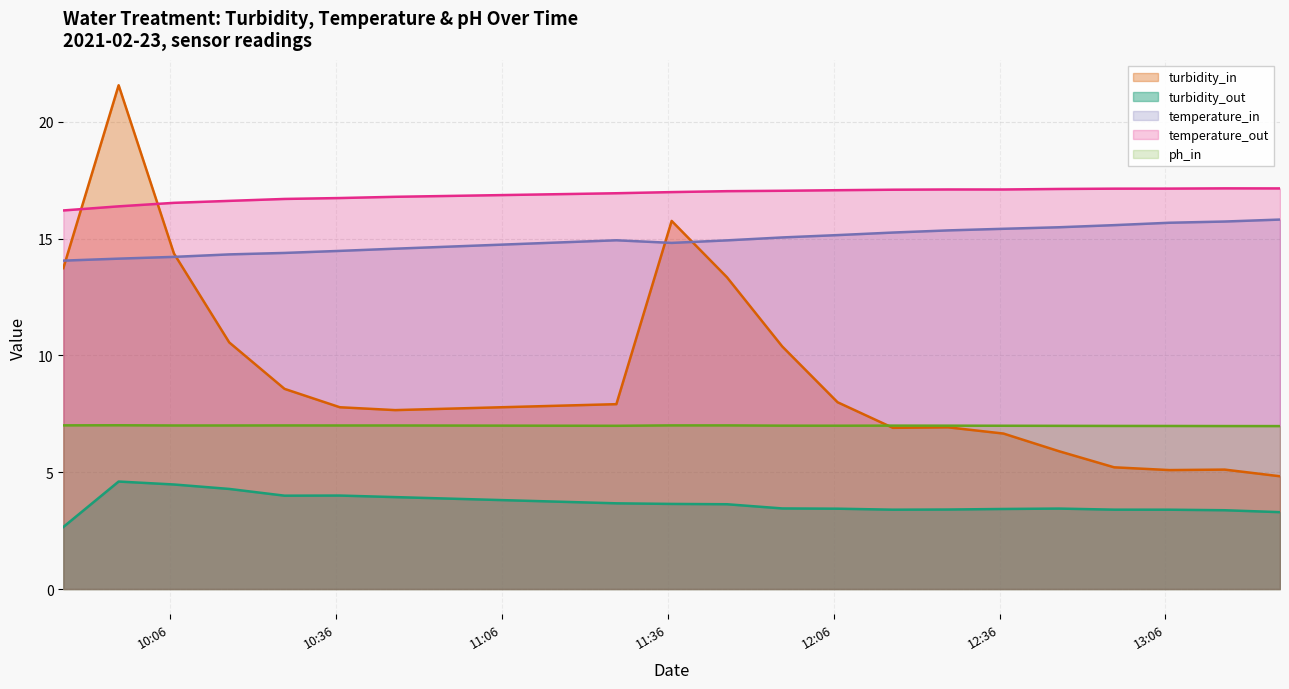

What is the difference between the maximum and minimum values in the temperature_out series?

0.9